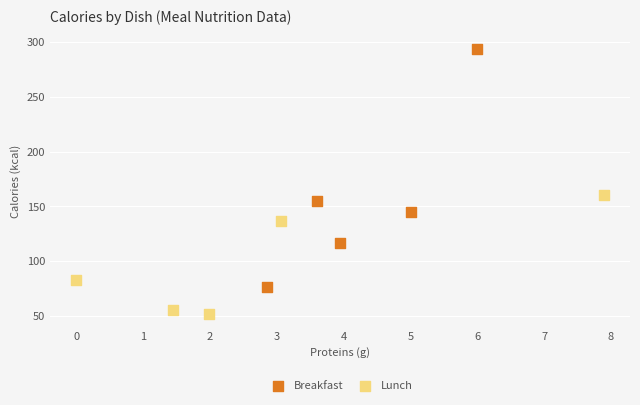

Which series contains the lowest Y value?

Lunch